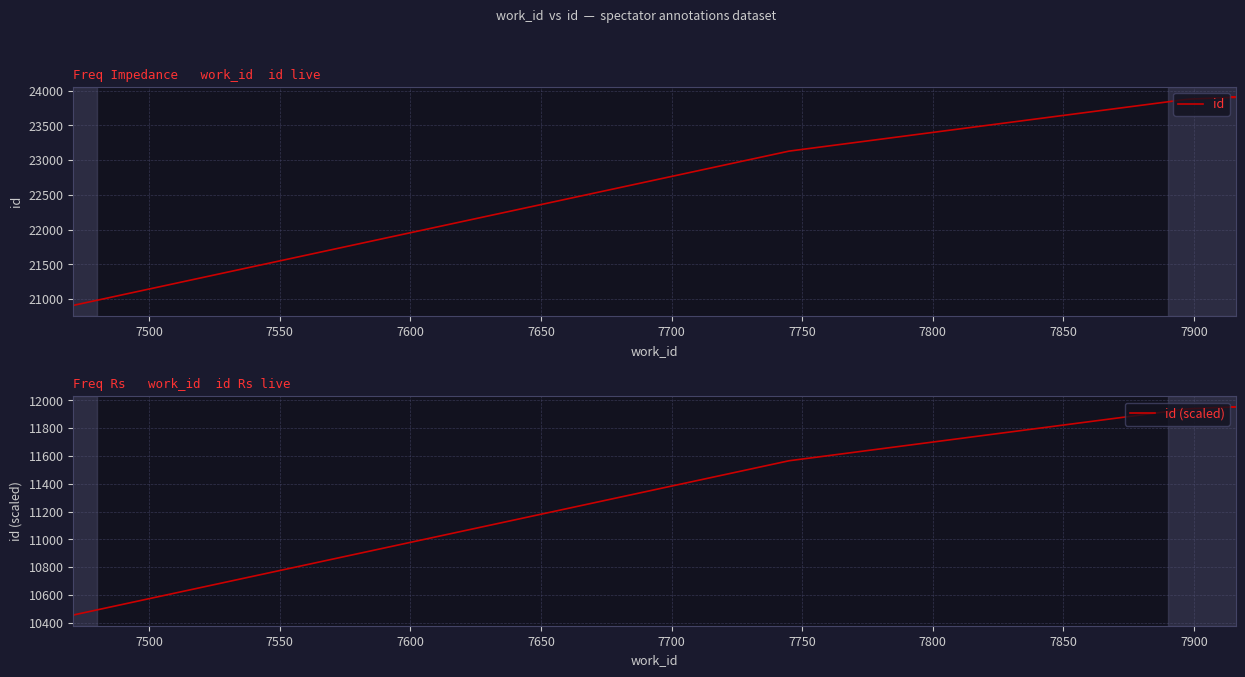

Which series has the largest total across all categories?

id